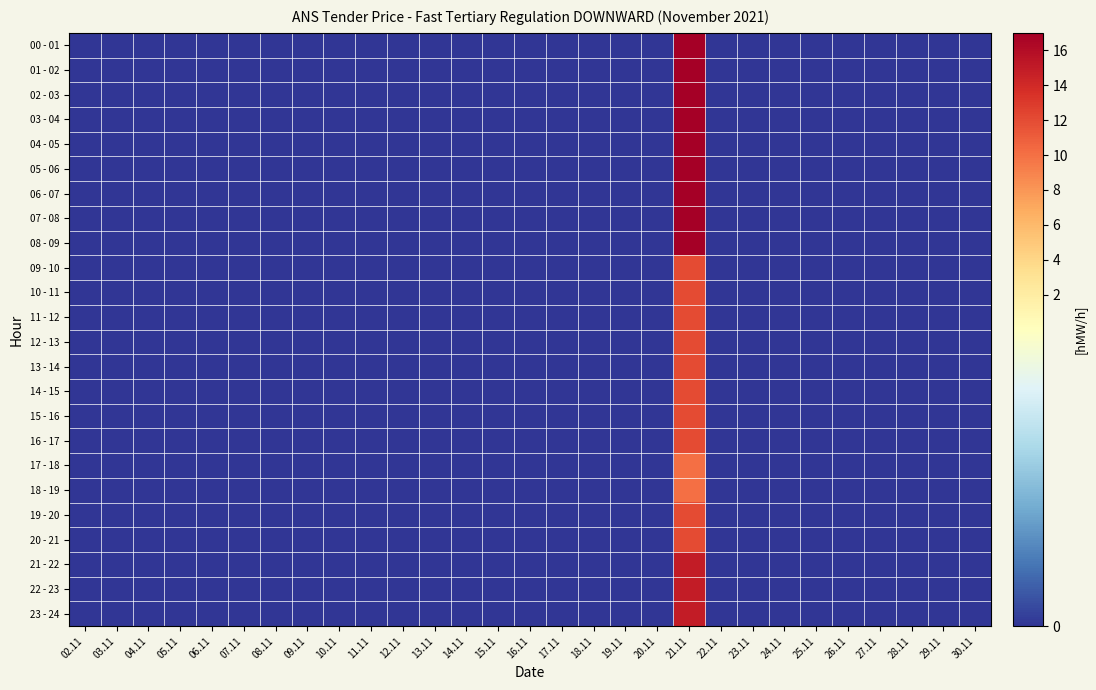

At which category is the sum across all series the highest?

21.11